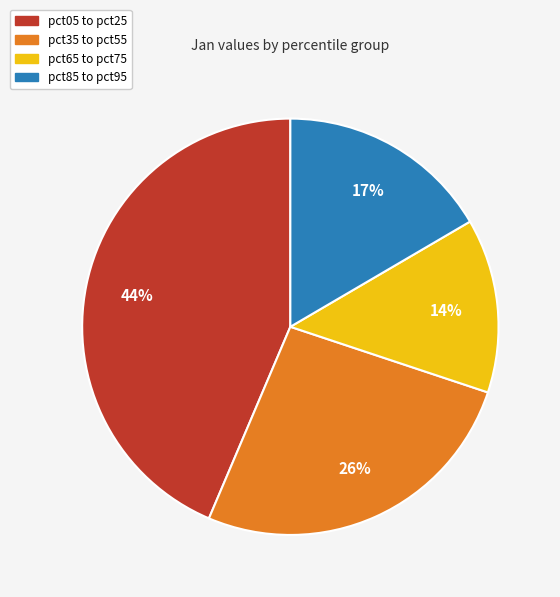

Is there a majority slice in this chart?

No